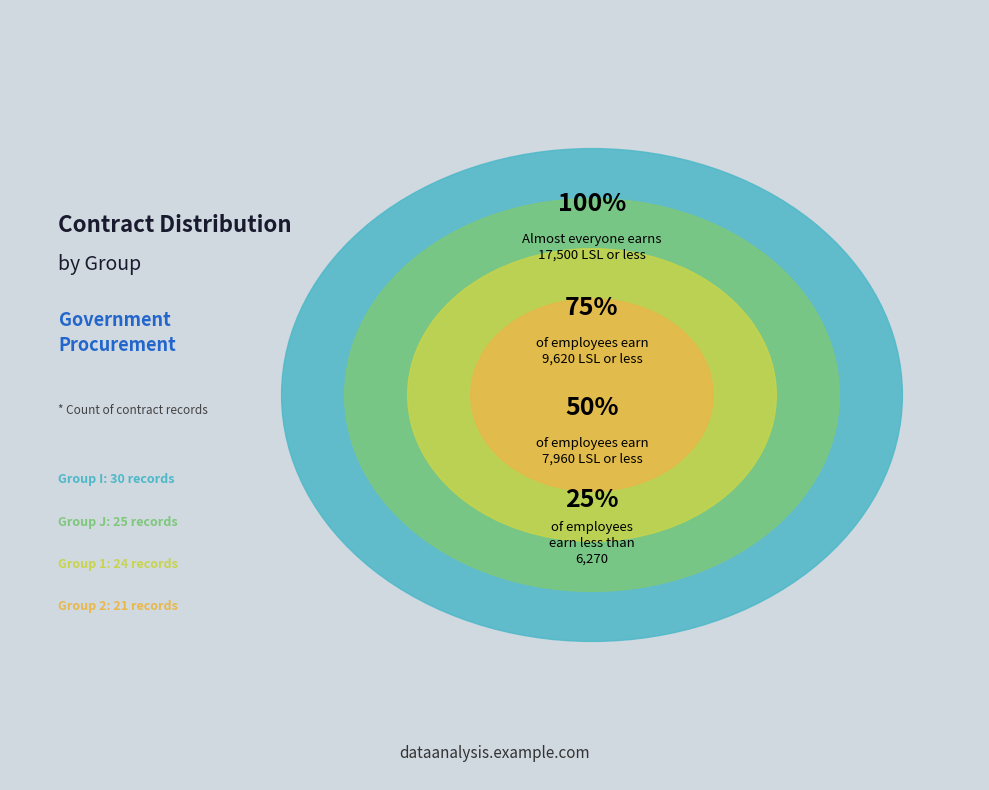

Is J the majority of the pie?

No